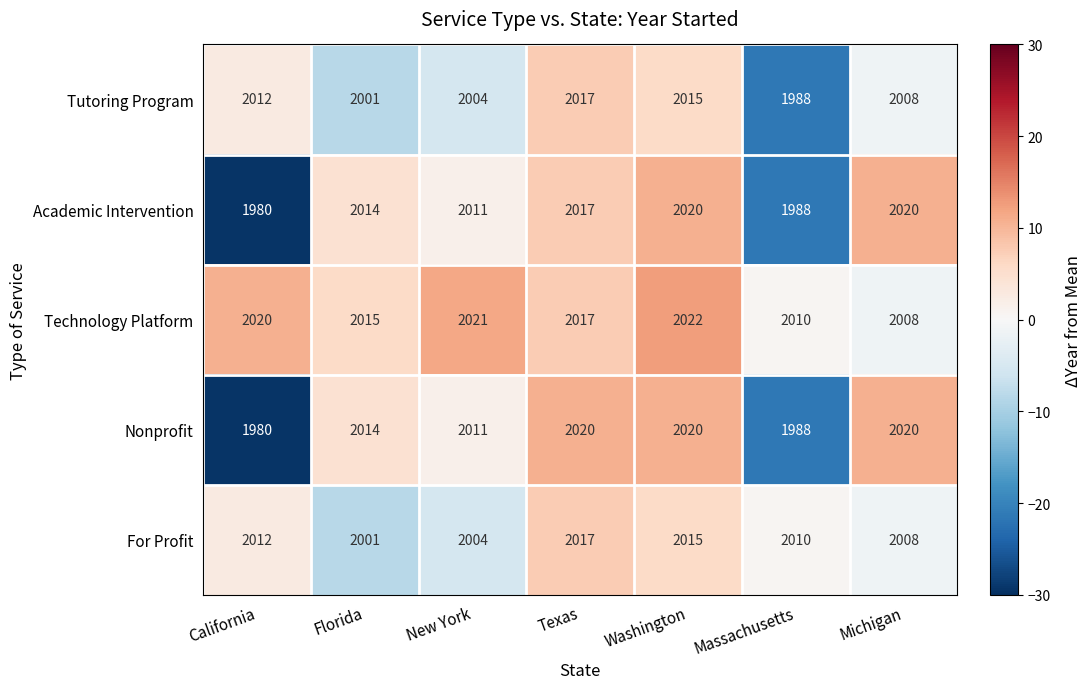

What is the sum of all Nonprofit values?

14053